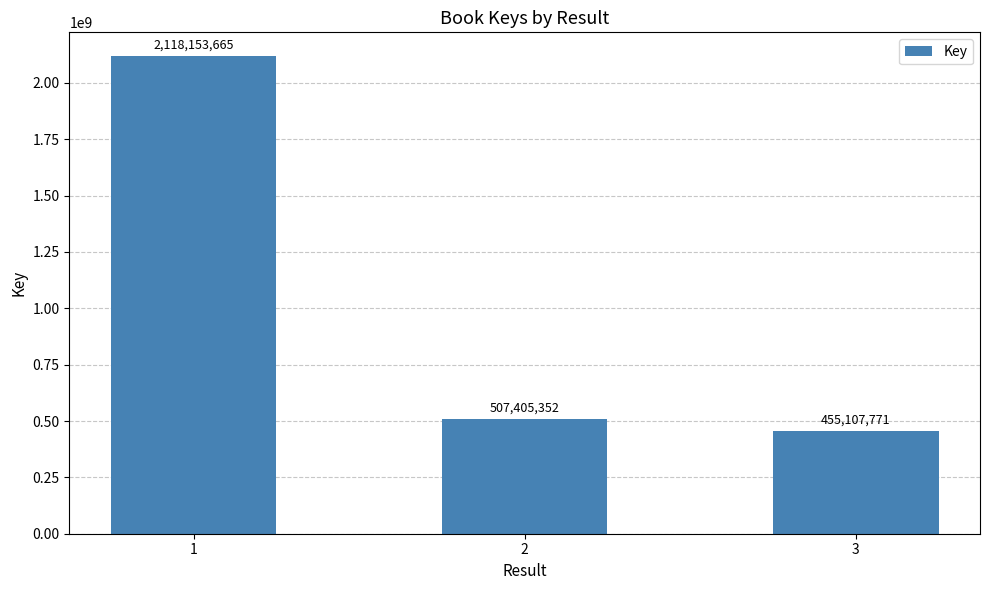

Where is the data nearest to the value 1286630718?

2